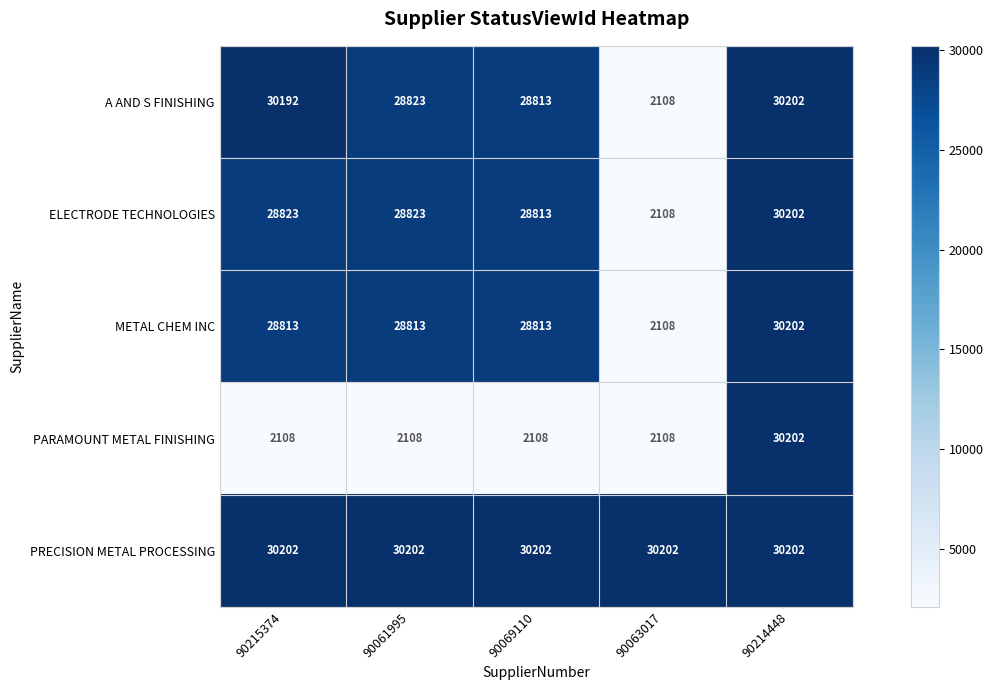

At how many categories does at least one series exceed 11019?

5